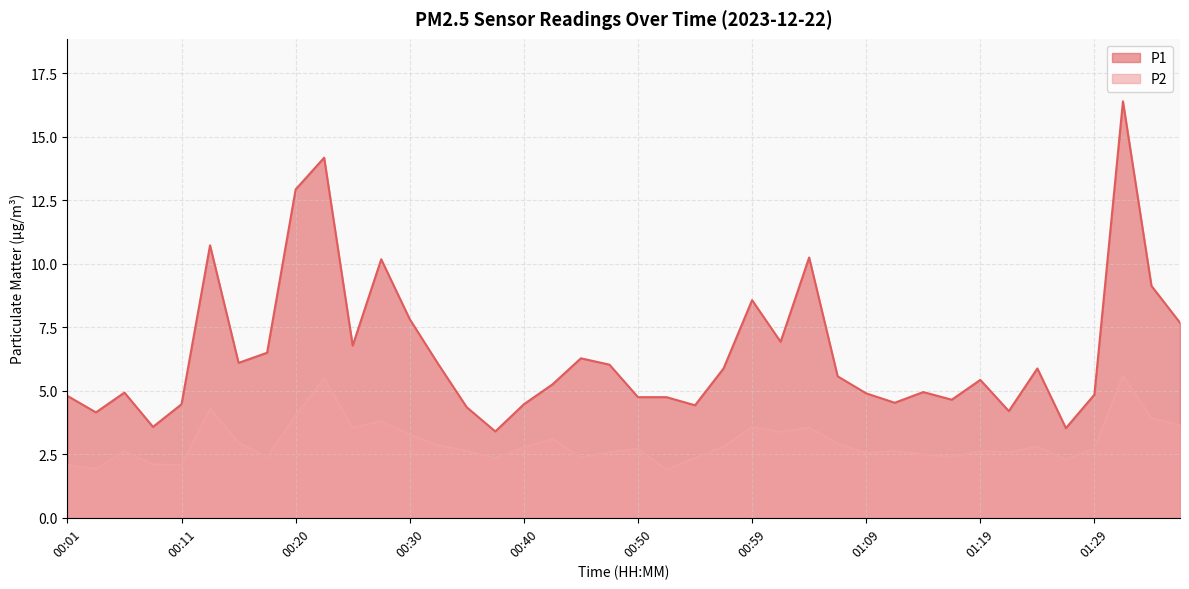

Which category has the lowest value across all series?

00:52